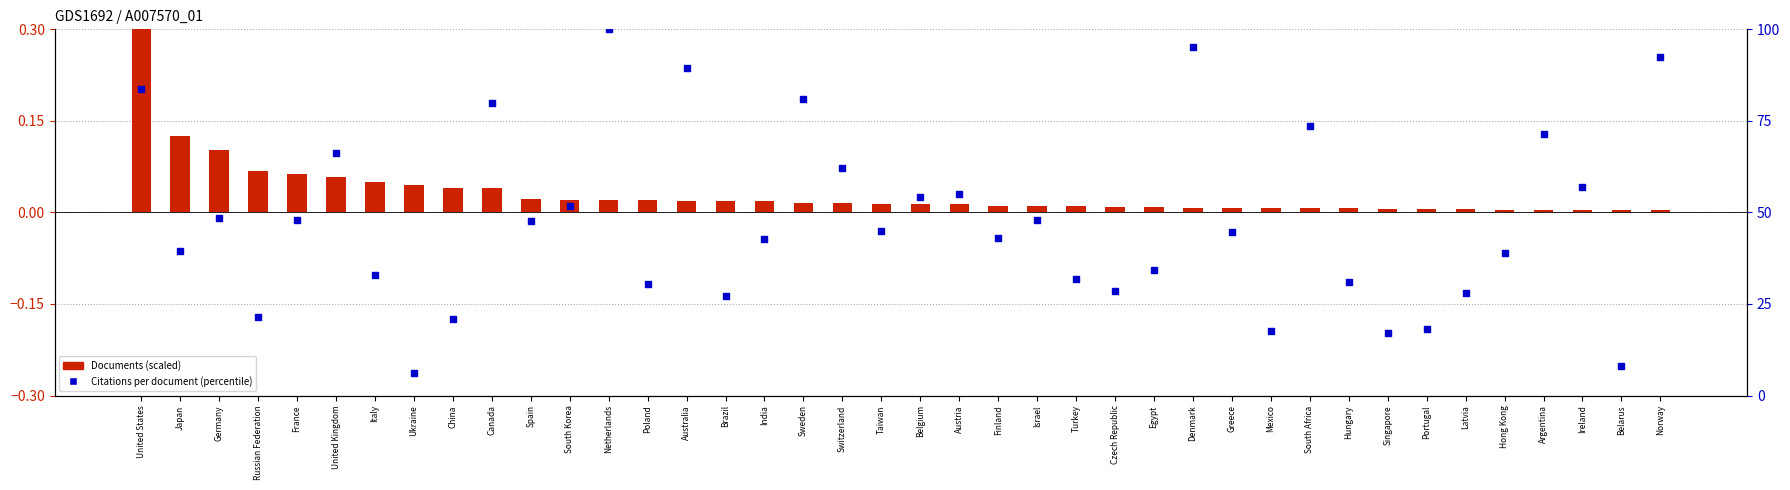

Which series has the largest Y range (max minus min)?

Citations per document (percentile)